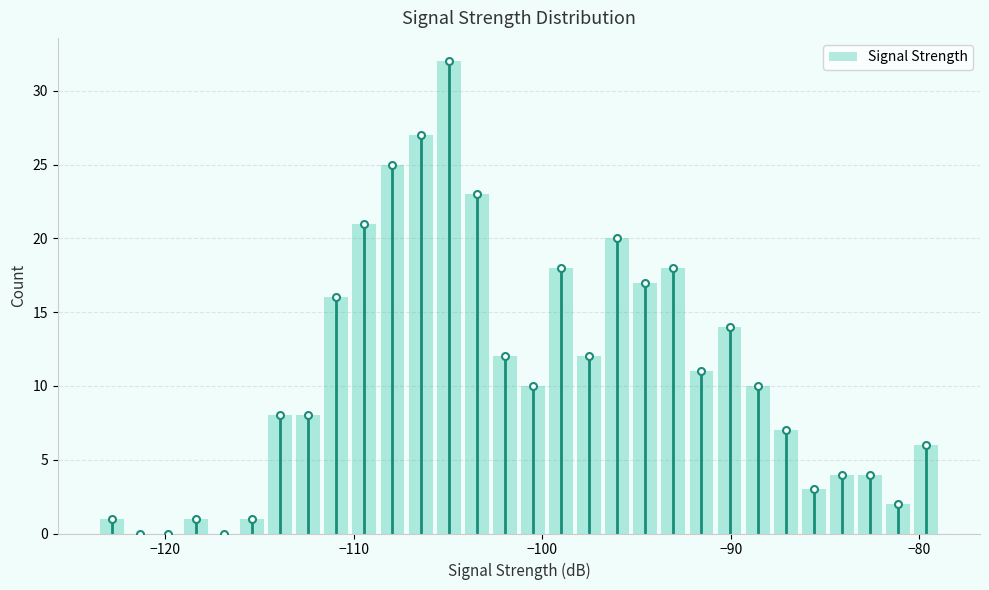

Read against the x-axis, roughly where is the centre of the tallest bar?

-105